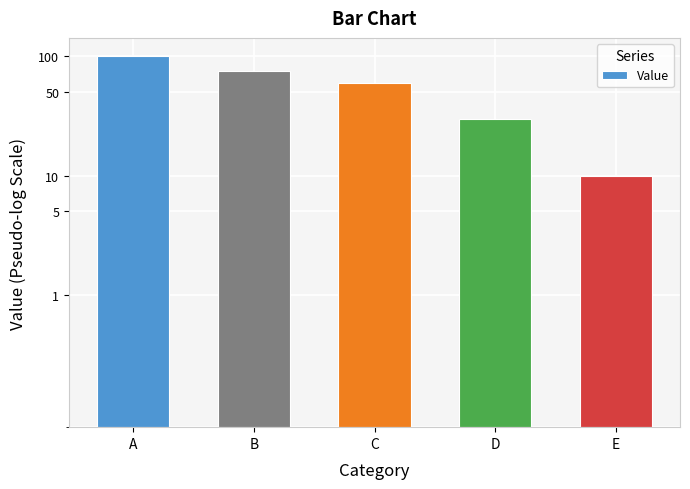

Rank the categories by value from highest to lowest.

A, B, C, D, E